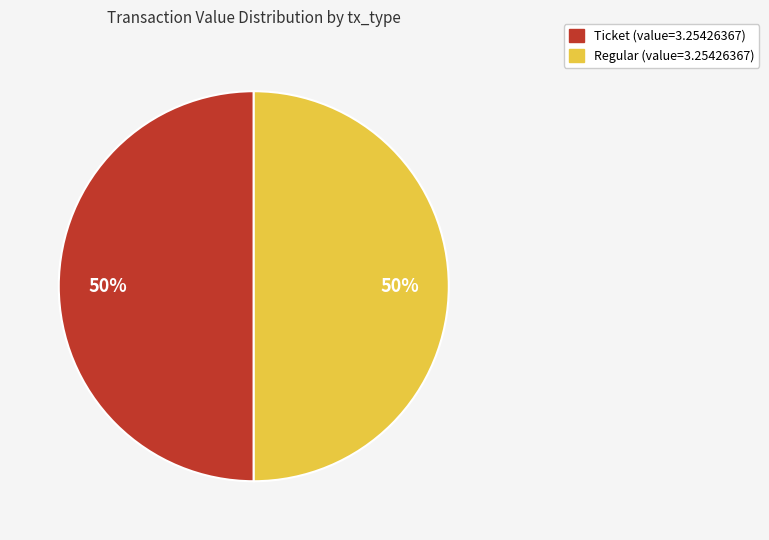

To the nearest percent, what is the average slice percentage?

50%